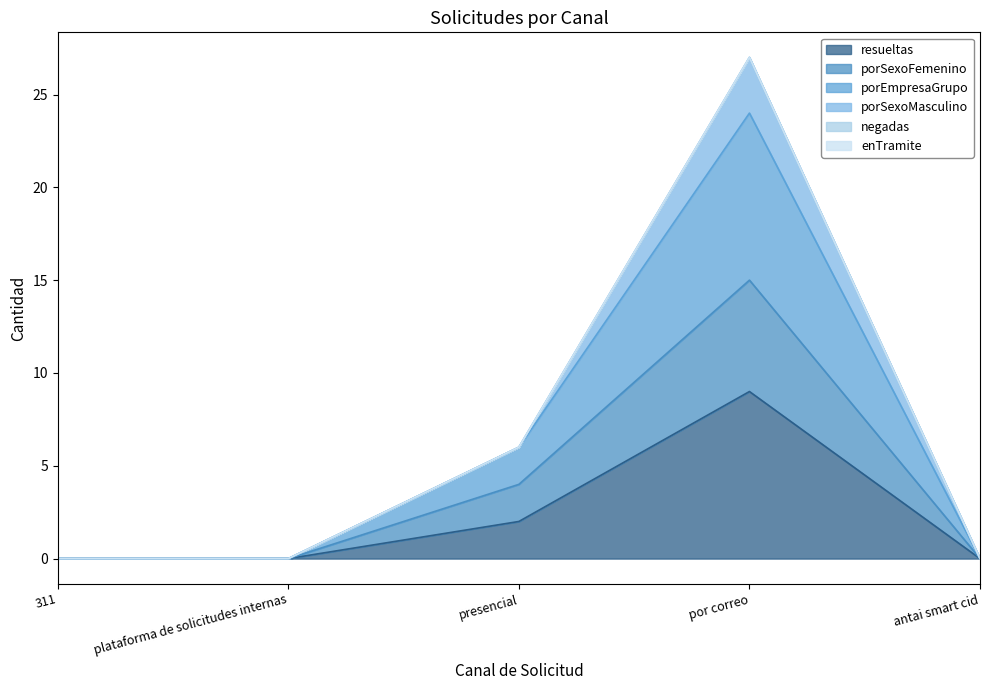

The resueltas series shows 10 at presencial. True or false?

False